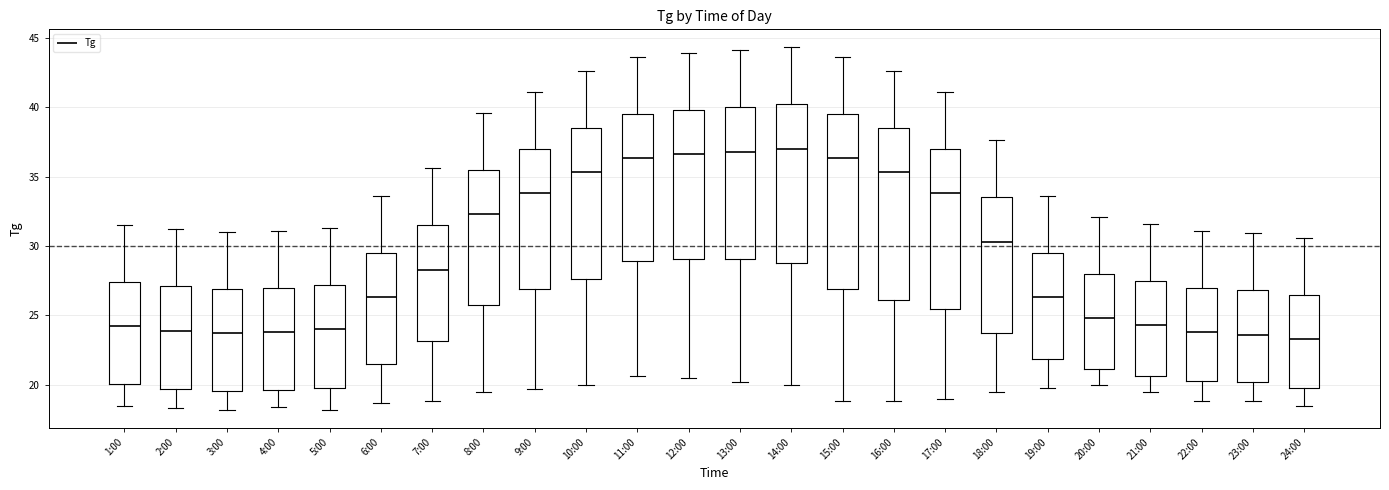

Reading left to right, read every box against the y-axis: the position of its median line, the range the box covers, and the ends of its whiskers. The values are not printed on the chart, so give them approximately, as read against the axis.

1:00: median 24.0, box 20.0 to 27.5, whiskers 18.5 to 31.5
2:00: median 24.0, box 19.5 to 27.0, whiskers 18.5 to 31.0
3:00: median 23.5, box 19.5 to 27.0, whiskers 18.0 to 31.0
4:00: median 24.0, box 19.5 to 27.0, whiskers 18.5 to 31.0
5:00: median 24.0, box 20.0 to 27.0, whiskers 18.0 to 31.5
6:00: median 26.5, box 21.5 to 29.5, whiskers 18.5 to 33.5
7:00: median 28.5, box 23.0 to 31.5, whiskers 19.0 to 35.5
8:00: median 32.5, box 25.5 to 35.5, whiskers 19.5 to 39.5
9:00: median 34.0, box 27.0 to 37.0, whiskers 19.5 to 41.0
10:00: median 35.5, box 27.5 to 38.5, whiskers 20.0 to 42.5
11:00: median 36.5, box 29.0 to 39.5, whiskers 20.5 to 43.5
12:00: median 36.5, box 29.0 to 40.0, whiskers 20.5 to 44.0
13:00: median 37.0, box 29.0 to 40.0, whiskers 20.0 to 44.0
14:00: median 37.0, box 29.0 to 40.0, whiskers 20.0 to 44.5
15:00: median 36.5, box 27.0 to 39.5, whiskers 19.0 to 43.5
16:00: median 35.5, box 26.0 to 38.5, whiskers 19.0 to 42.5
17:00: median 34.0, box 25.5 to 37.0, whiskers 19.0 to 41.0
18:00: median 30.5, box 23.5 to 33.5, whiskers 19.5 to 37.5
19:00: median 26.5, box 22.0 to 29.5, whiskers 20.0 to 33.5
20:00: median 25.0, box 21.0 to 28.0, whiskers 20.0 to 32.0
21:00: median 24.5, box 20.5 to 27.5, whiskers 19.5 to 31.5
22:00: median 24.0, box 20.5 to 27.0, whiskers 19.0 to 31.0
23:00: median 23.5, box 20.0 to 27.0, whiskers 19.0 to 31.0
24:00: median 23.5, box 20.0 to 26.5, whiskers 18.5 to 30.5